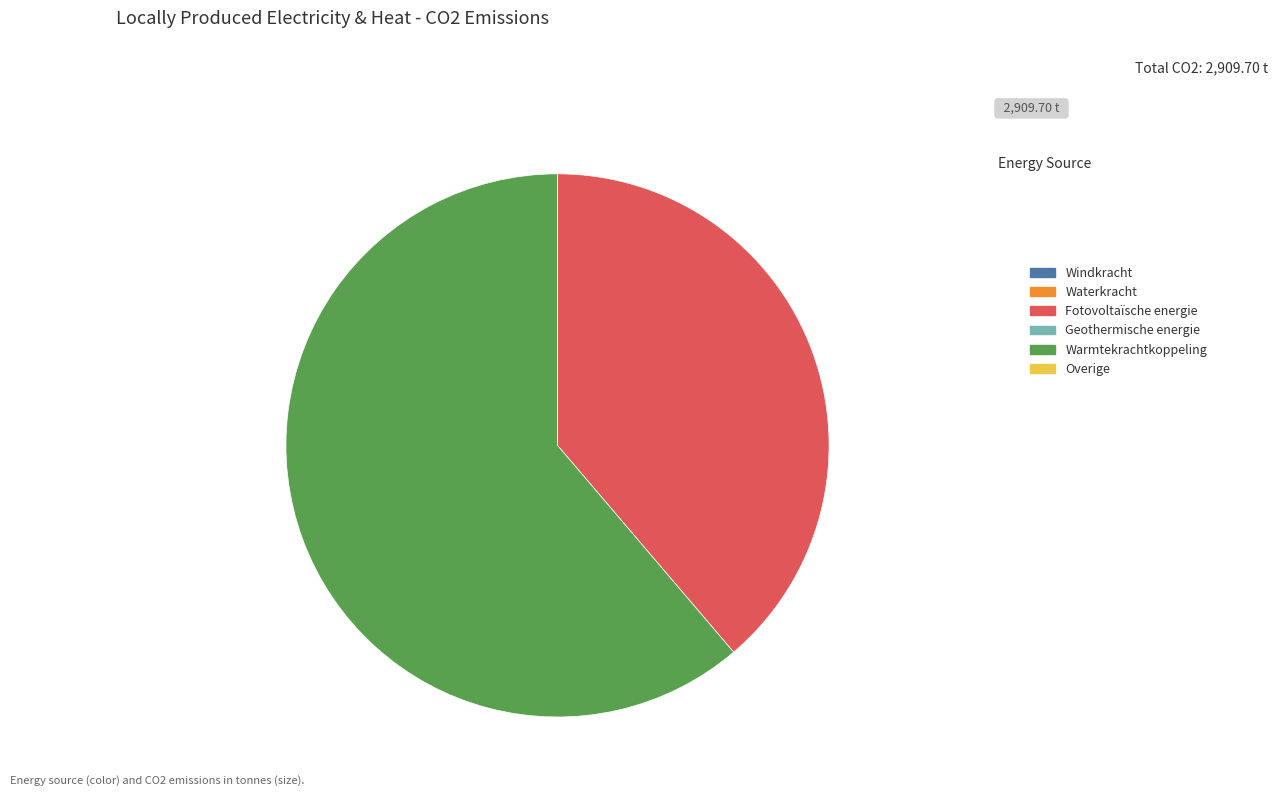

How many slices are in this pie chart?

2